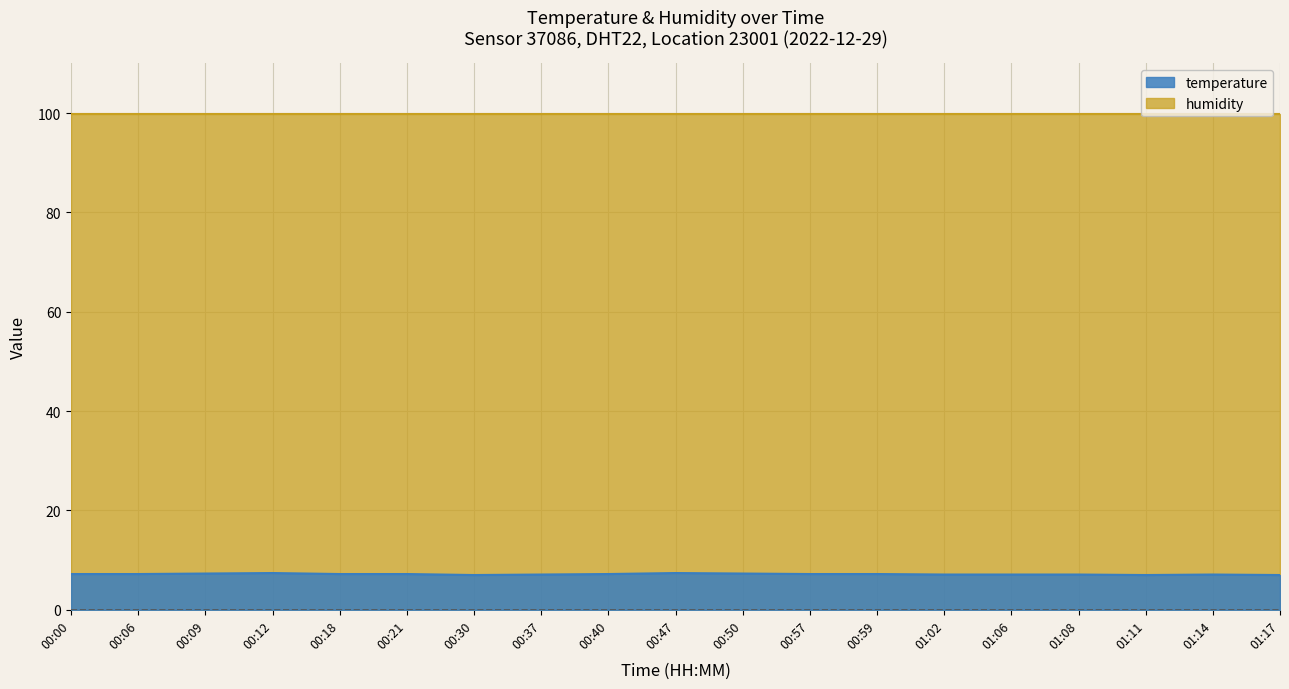

Read the value at 00:37.

7.1